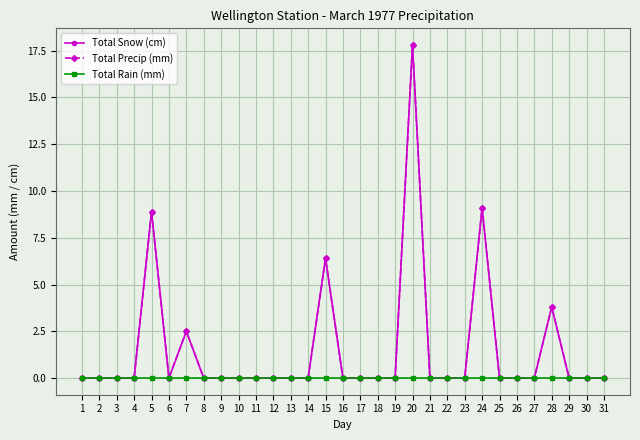

In Total Snow (cm), how many points are lower than both neighbors (excluding endpoints)?

1